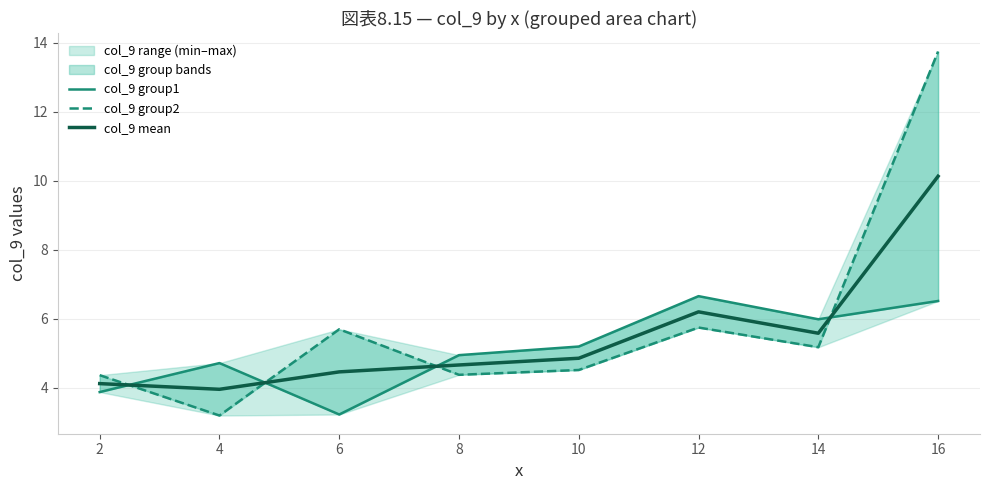

What is the difference between the second highest and minimum values in the col_9 group2 series?

2.5